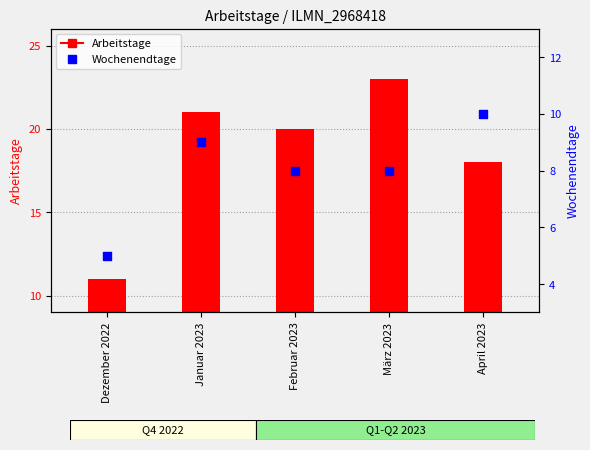

Which series has the largest total across all categories?

Arbeitstage